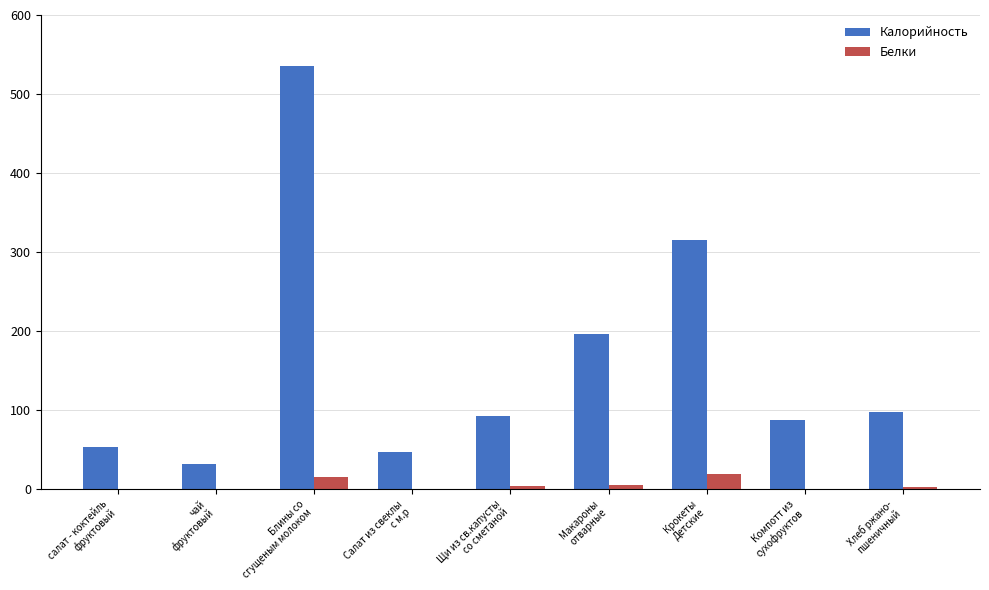

Between Щи из св.капусты
со сметаной and Крокеты
Детские, which series saw the biggest shift?

Калорийность